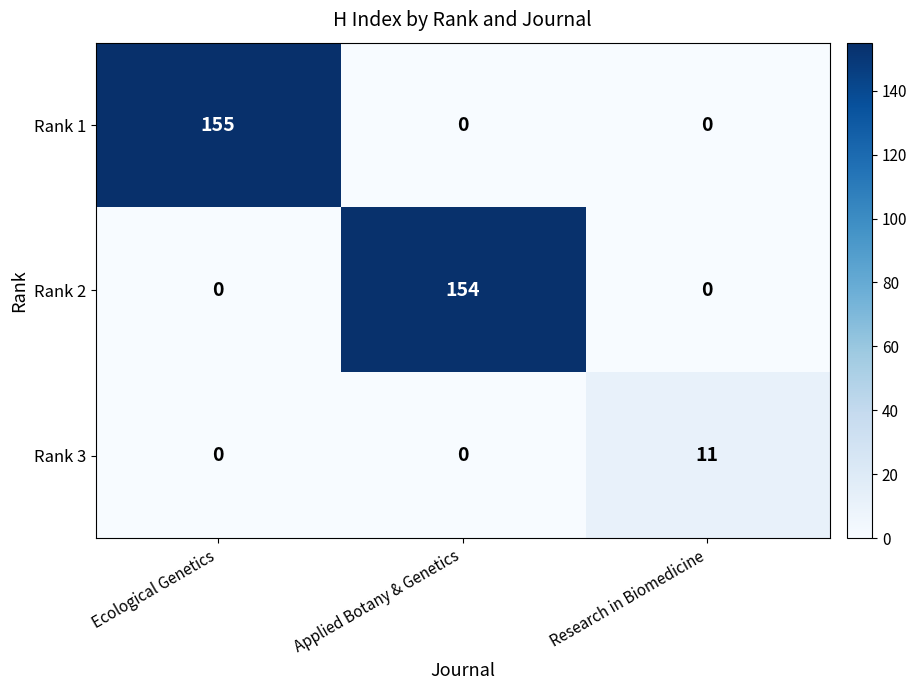

Which label corresponds to the largest value in the chart?

Ecological Genetics